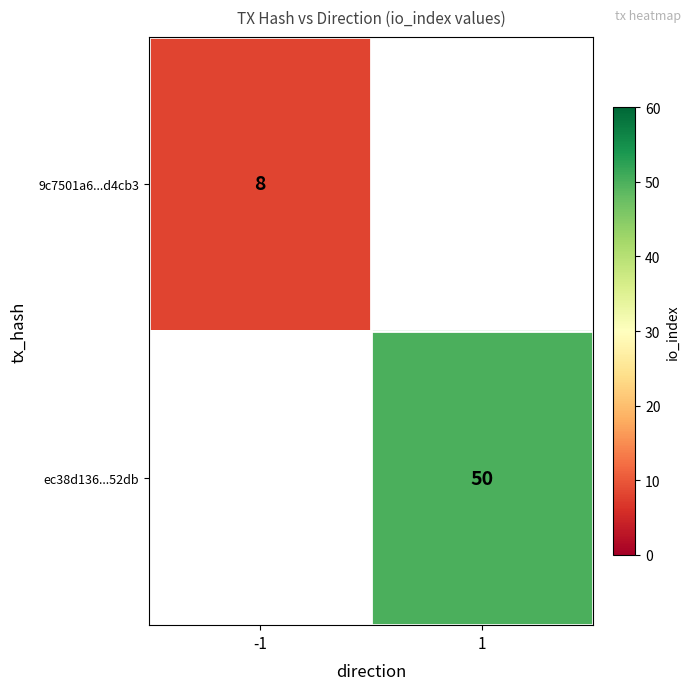

The value of 9c7501a6...d4cb3 at -1 is 8. True or false?

True